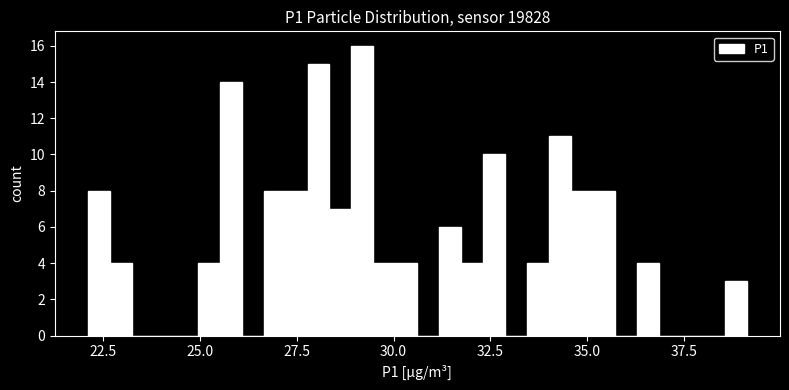

Read against the x-axis, roughly where is the centre of the tallest bar?

29.0